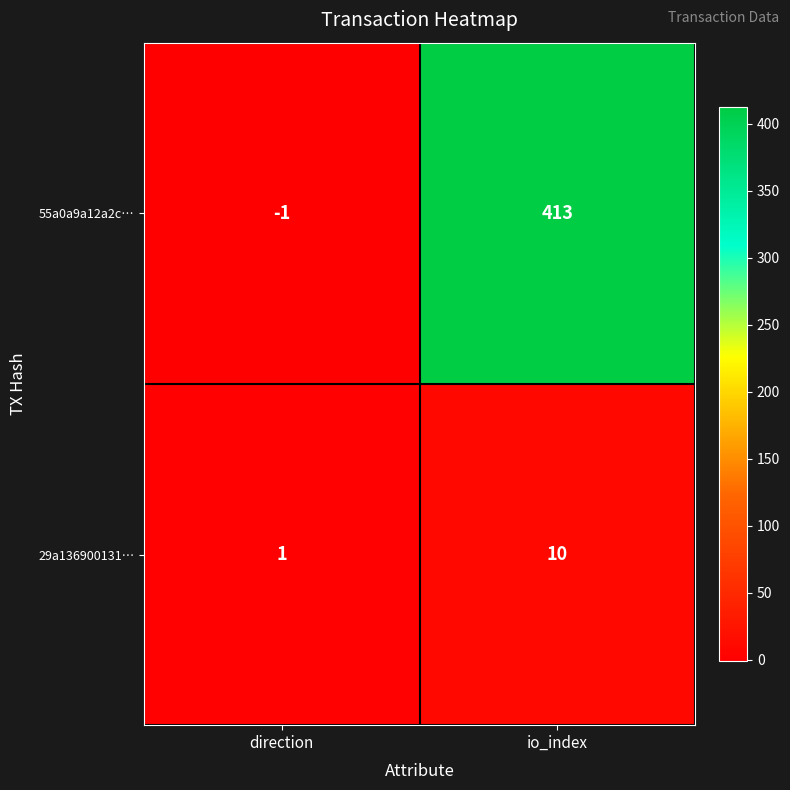

Which series changed the most between direction and io_index?

55a0a9a12a2c…